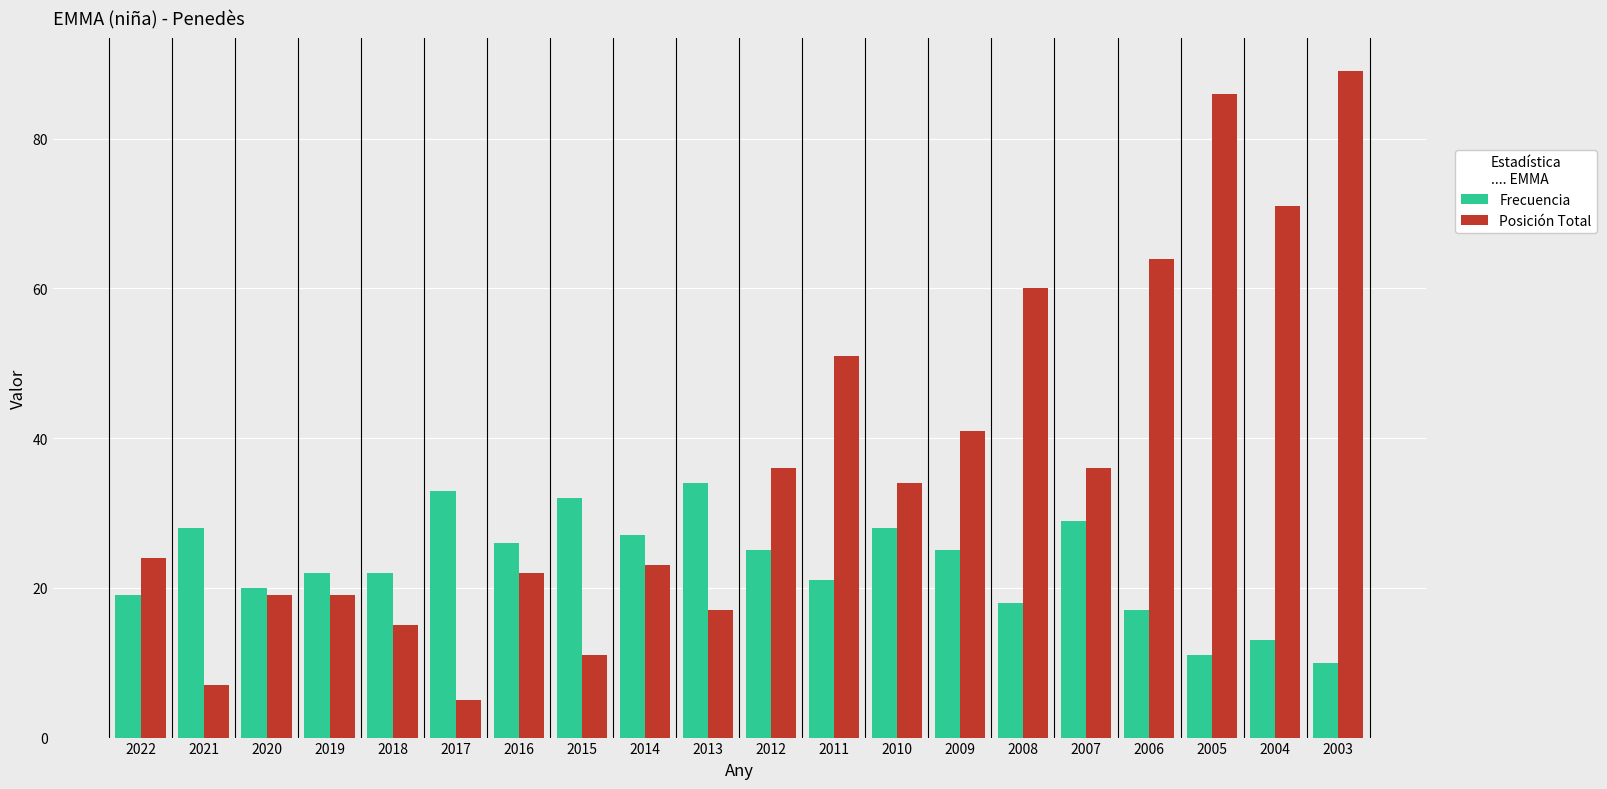

Reading left to right, extract all data points from this chart.

Frecuencia: 19	28	20	22	22	33	26	32	27	34	25	21	28	25	18	29	17	11	13	10
Posición Total: 24	7	19	19	15	5	22	11	23	17	36	51	34	41	60	36	64	86	71	89